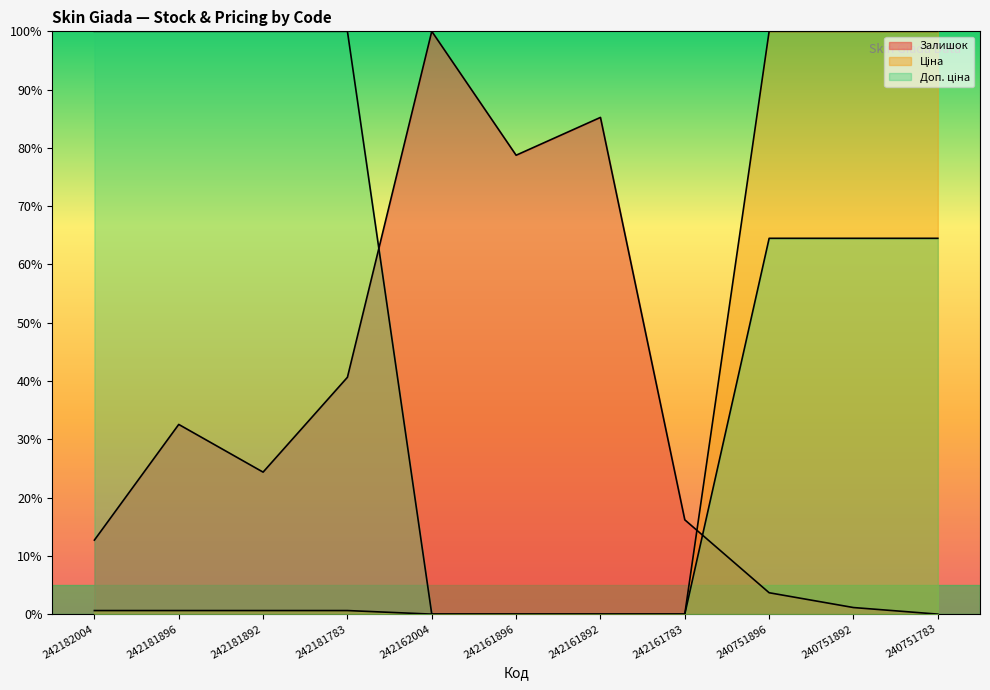

How many intersections are there between Залишок and Ціна?

1